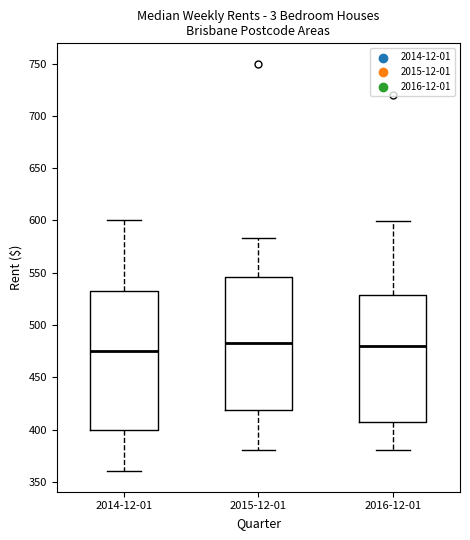

Where is the upper edge of the box for 2015-12-01 on the y-axis? The values are not printed on the chart, so give them approximately, as read against the axis.

545